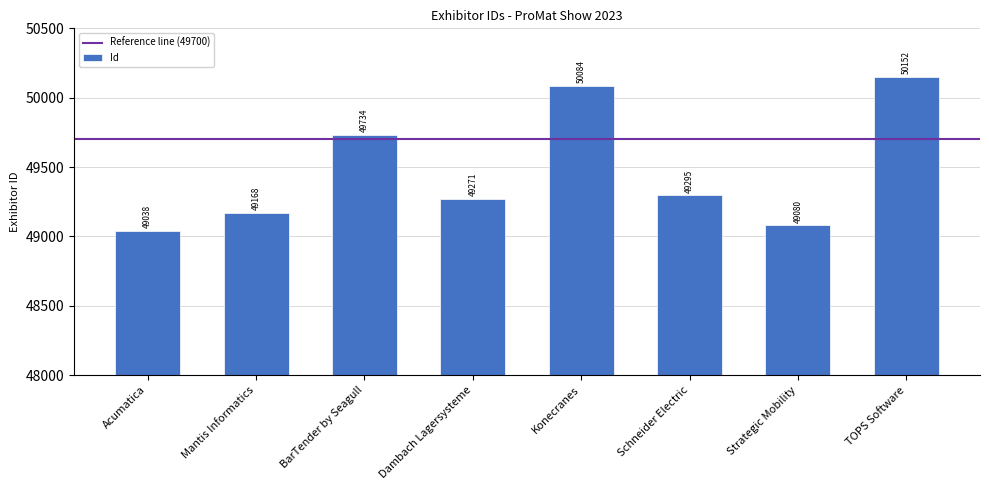

What position from the left is TOPS Software?

8